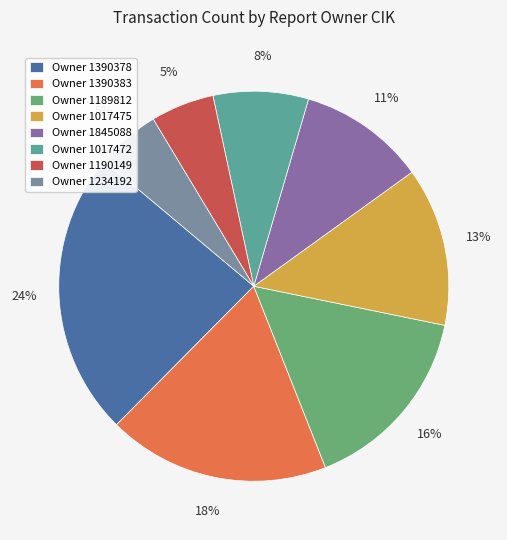

Which slice is the largest?

Owner 1390378